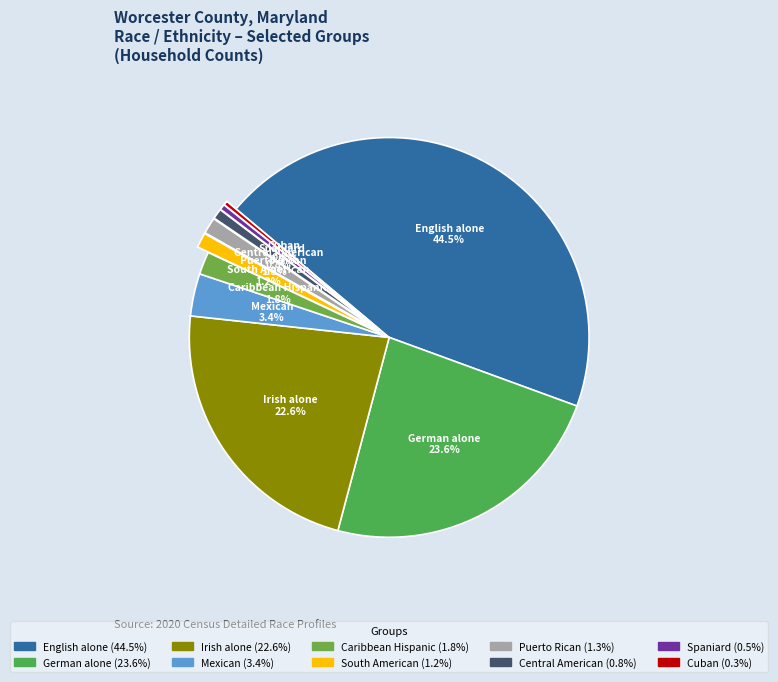

Approximately how many times larger is the value at German alone compared to Central American?

28.4